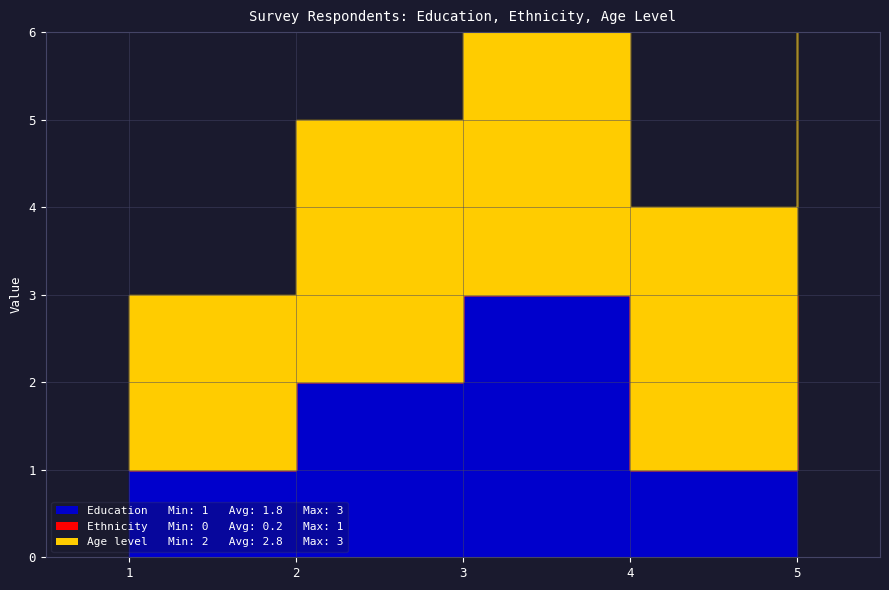

True or false: Age level and Education cross at least once.

False